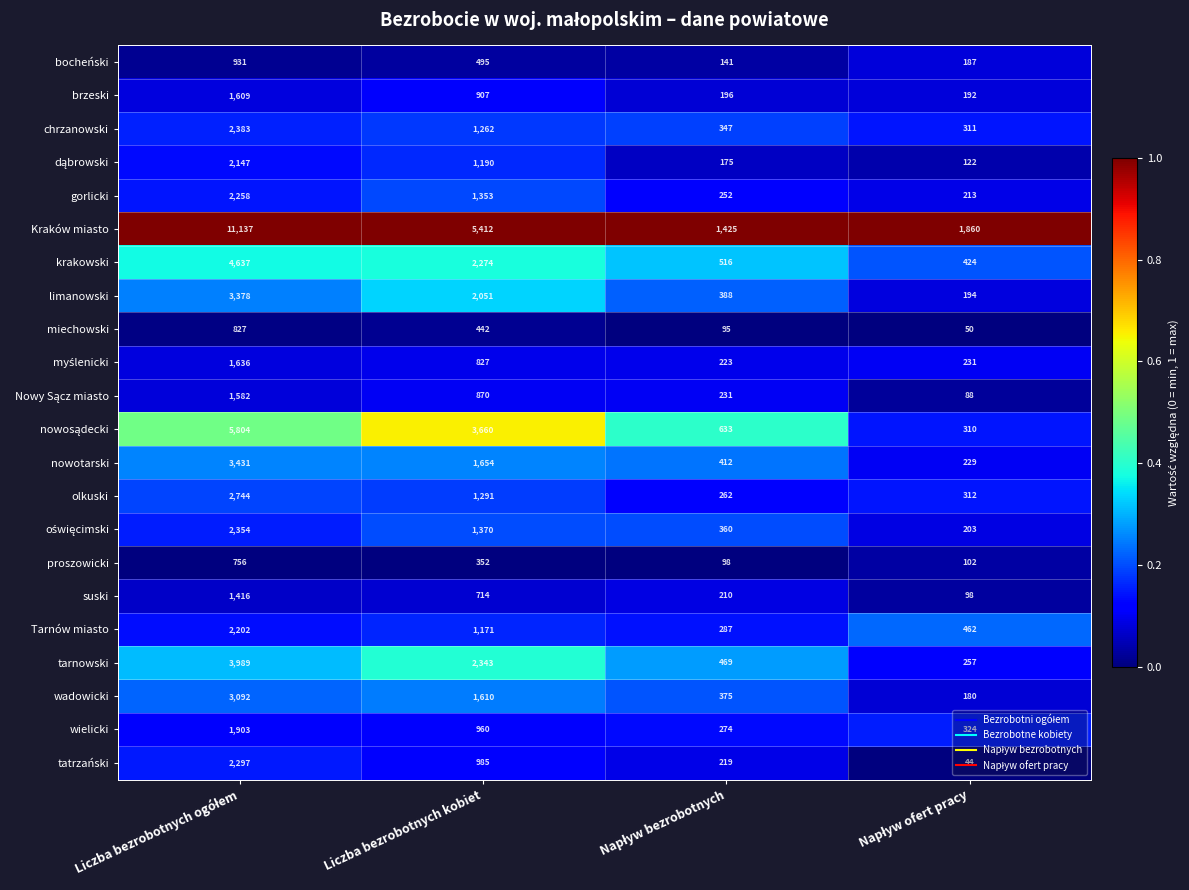

What is the maximum value shown in the chart?

11137